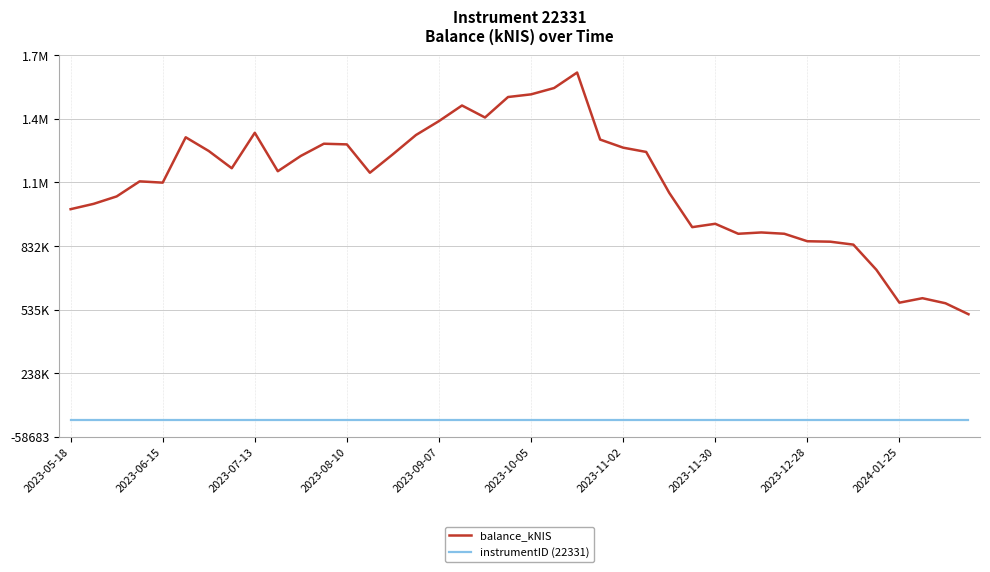

Does the chart have visible grid lines?

Yes